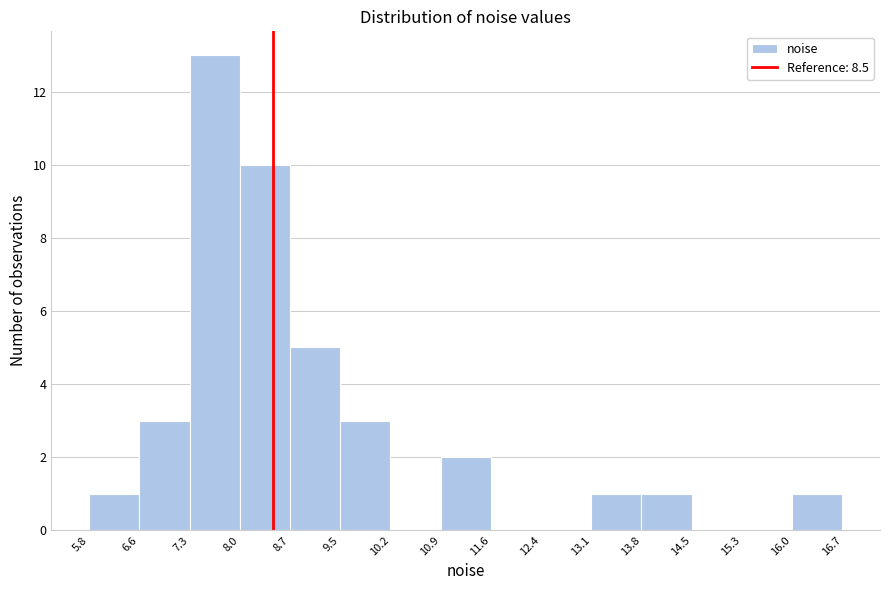

Reading left to right, transcribe this chart: for each bar, give the range it covers on the x-axis and its height. The values are not printed on the chart, so give them approximately, as read against the axis.

5.8 to 6.6: 1
6.6 to 7.3: 3
7.3 to 8.0: 13
8.0 to 8.7: 10
8.7 to 9.5: 5
9.5 to 10.2: 3
10.2 to 10.9: 0
10.9 to 11.6: 2
11.6 to 12.4: 0
12.4 to 13.1: 0
13.1 to 13.8: 1
13.8 to 14.5: 1
14.5 to 15.3: 0
15.3 to 16.0: 0
16.0 to 16.7: 1